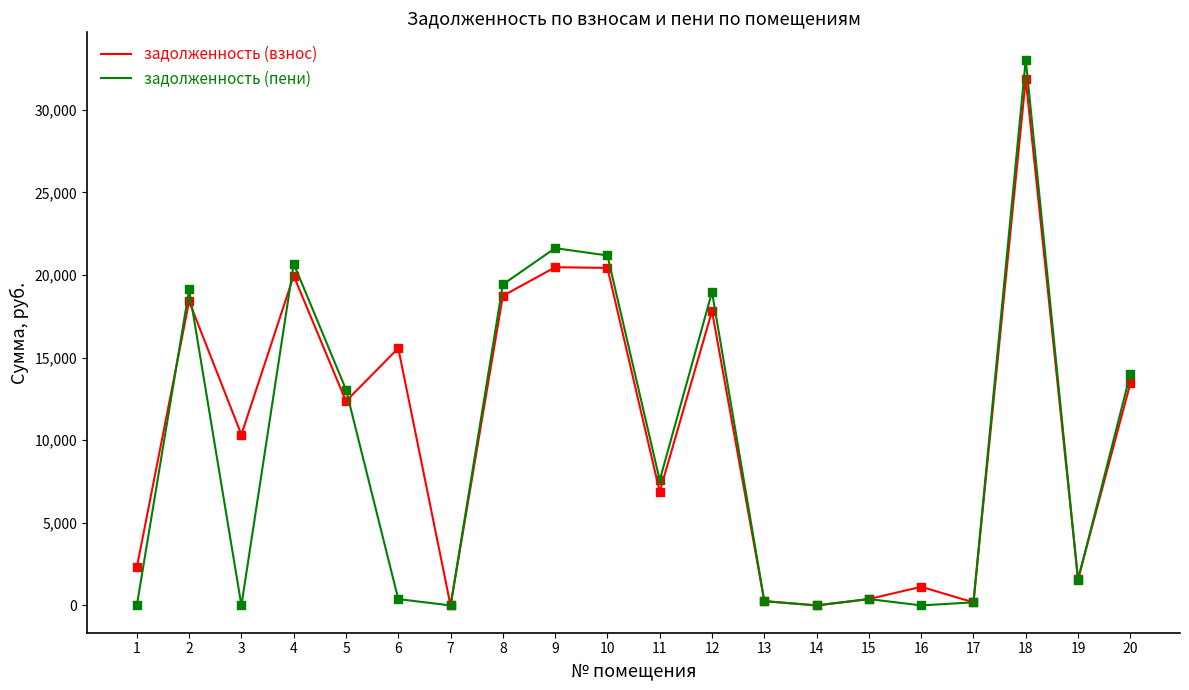

Which series has the largest range (max minus min)?

задолженность (пени)